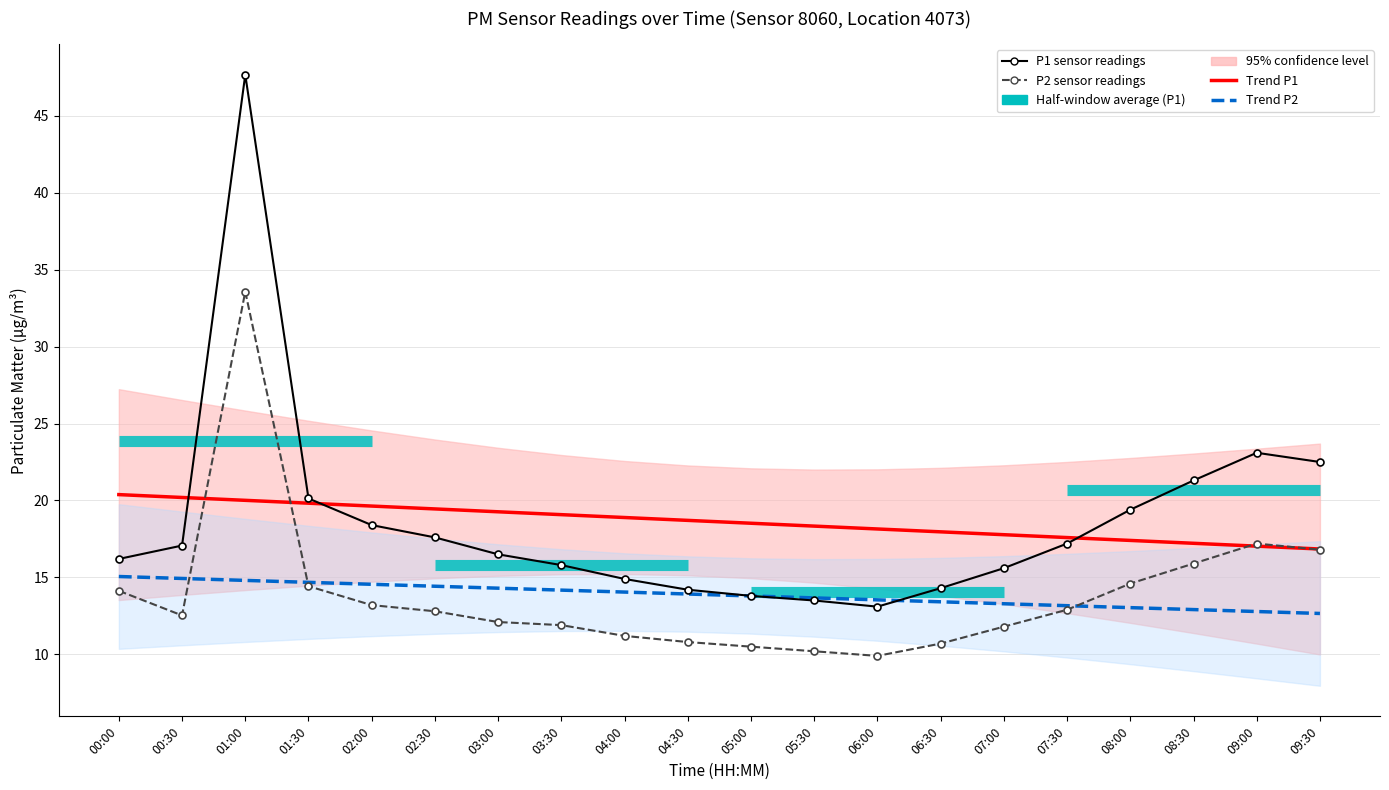

Is it true that P1 (PM10) equals 15.8 at 03:30?

True